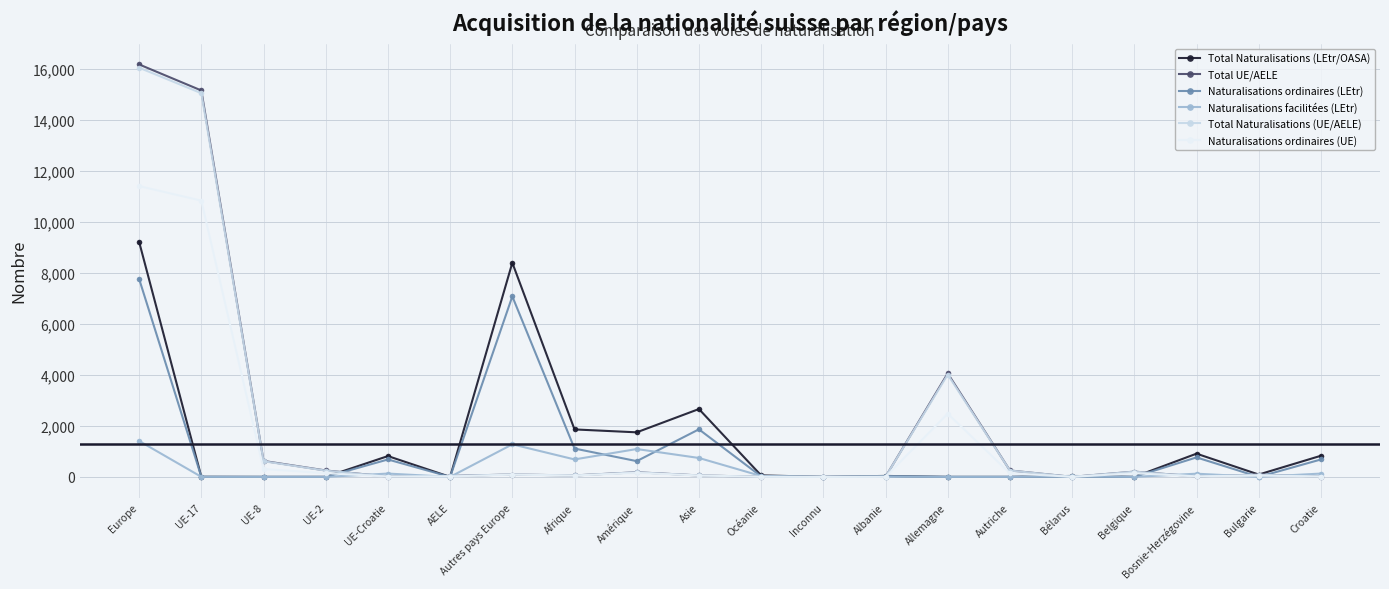

What are all the series names shown in the legend?

Total Naturalisations (LEtr/OASA), Total UE/AELE, Naturalisations ordinaires (LEtr), Naturalisations facilitées (LEtr), Total Naturalisations (UE/AELE), Naturalisations ordinaires (UE)